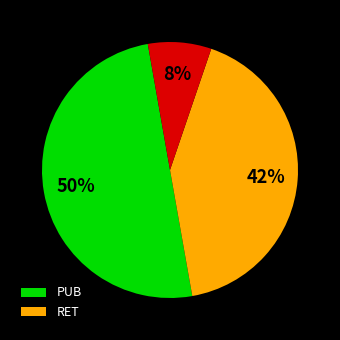

To the nearest percent, what is the average slice percentage?

33%